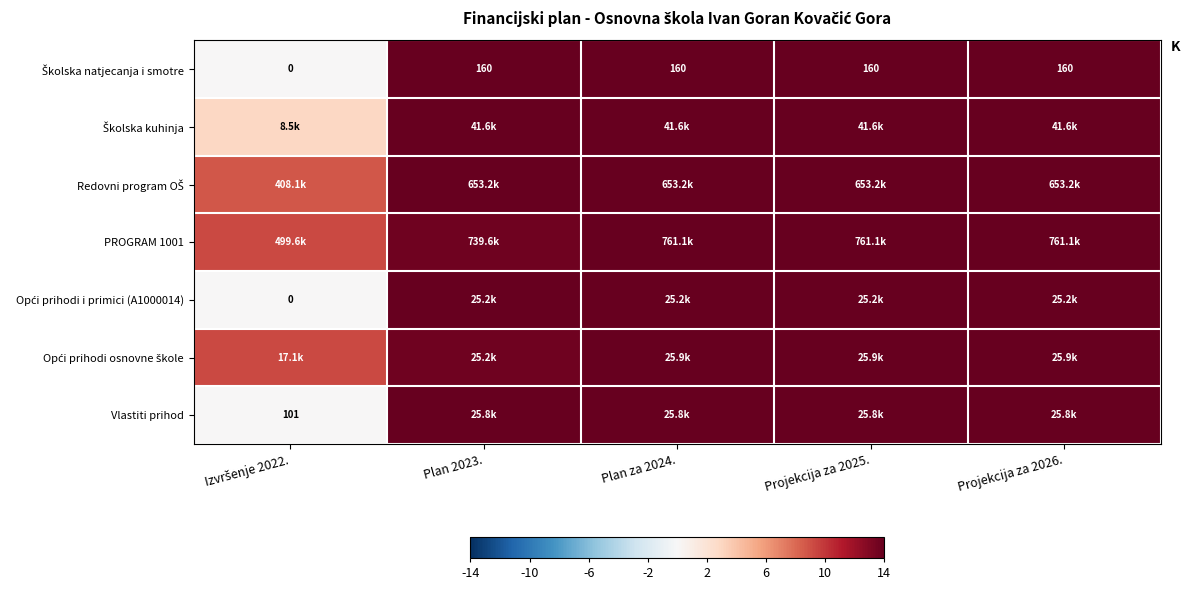

Which category has the lowest value across all series?

Izvršenje 2022.